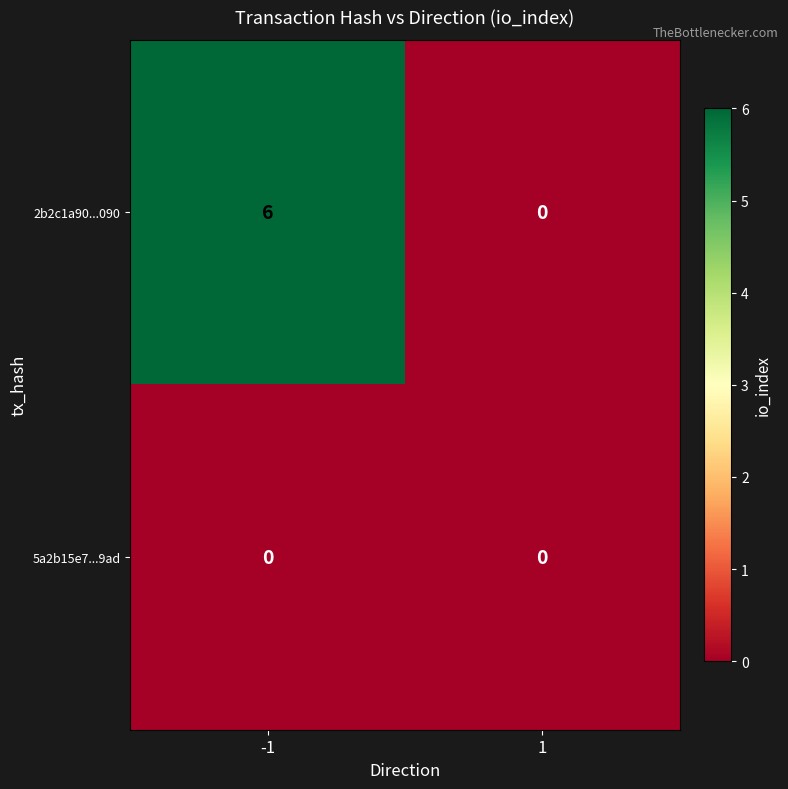

Which series has the largest total across all categories?

2b2c1a90...090